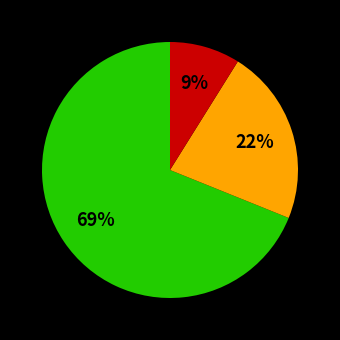

To the nearest percent, what is the average slice percentage?

33%